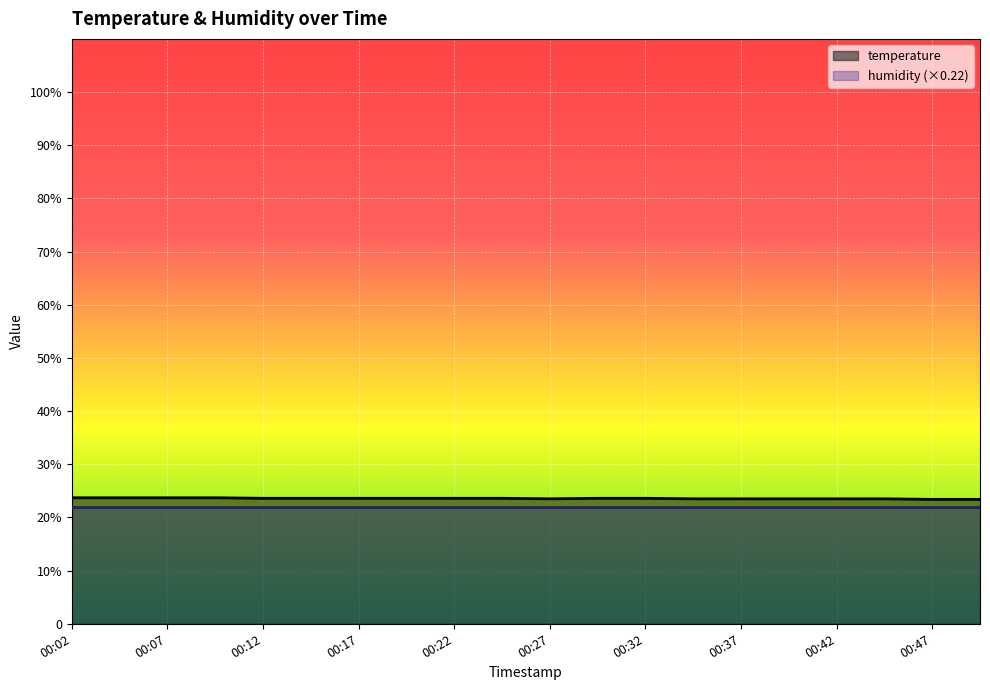

Count the number of categories in the chart.

20